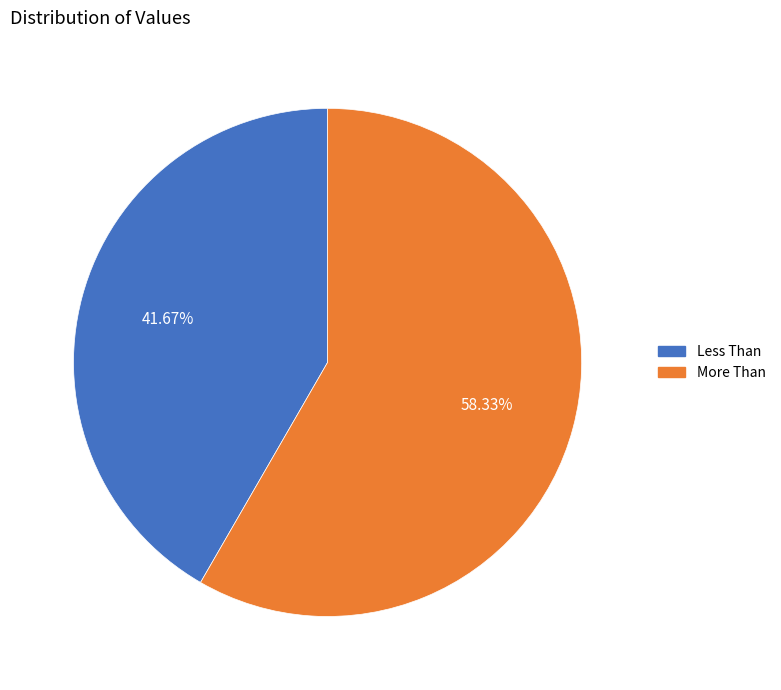

The More Than slice represents 53% of the pie. True or false?

False